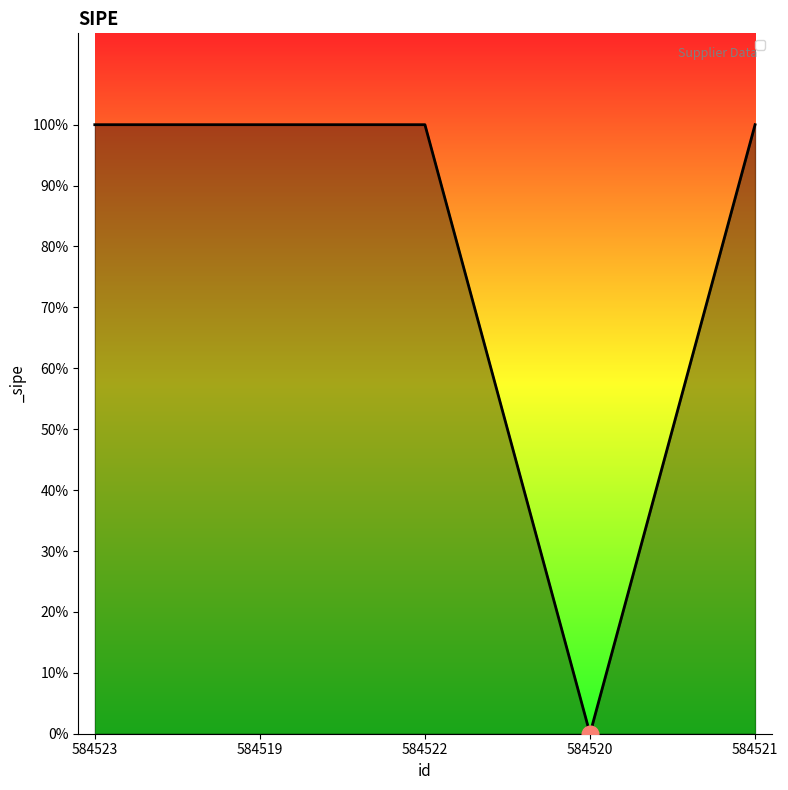

Which category has the lowest value across all series?

584520